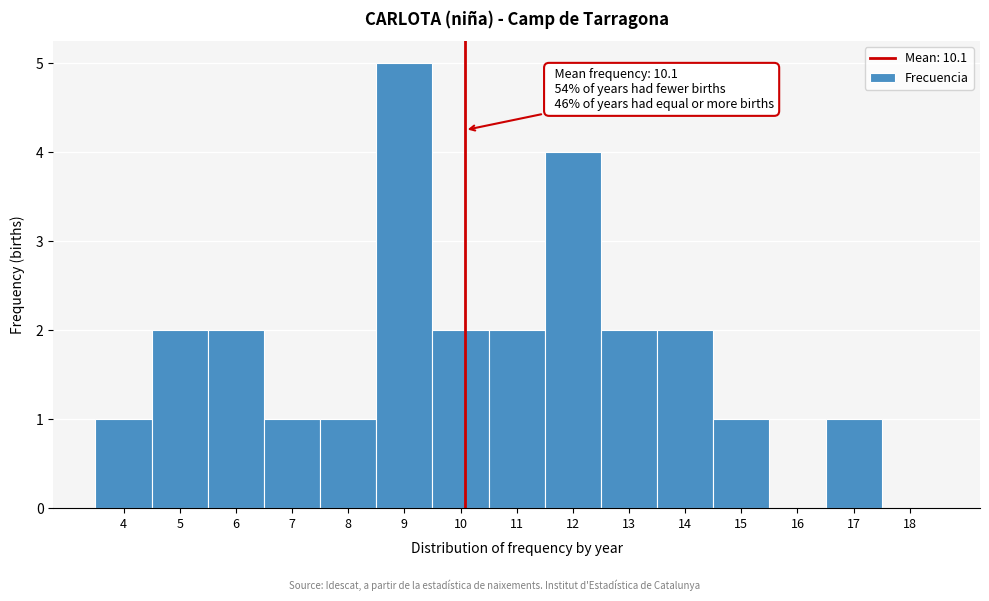

Which range on the x-axis has the tallest bar?

8.5 to 9.5